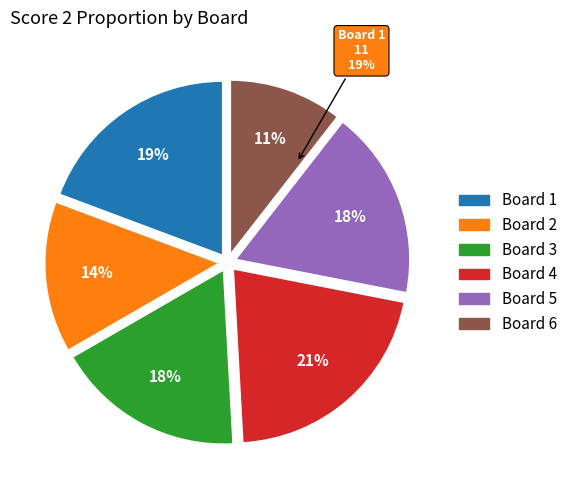

Which has a higher value, Board 5 or Board 1?

Board 1